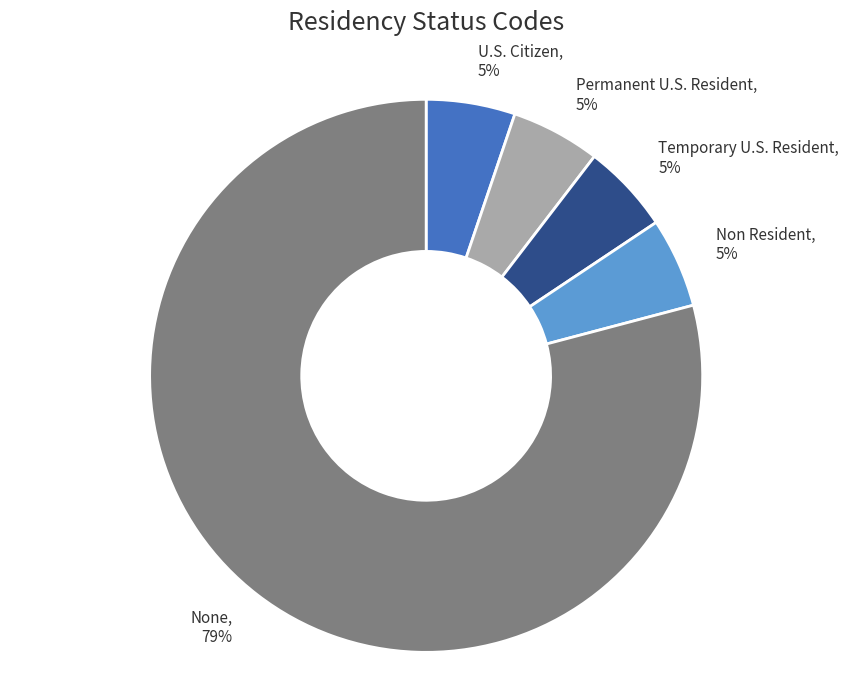

Count the number of slices in the pie.

5